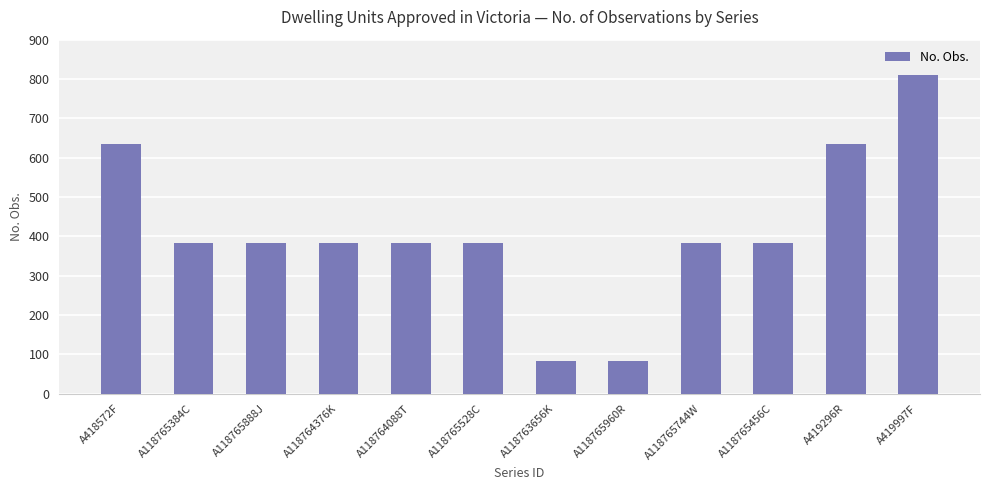

What is the label of the 7th bar from the left?

A118763656K